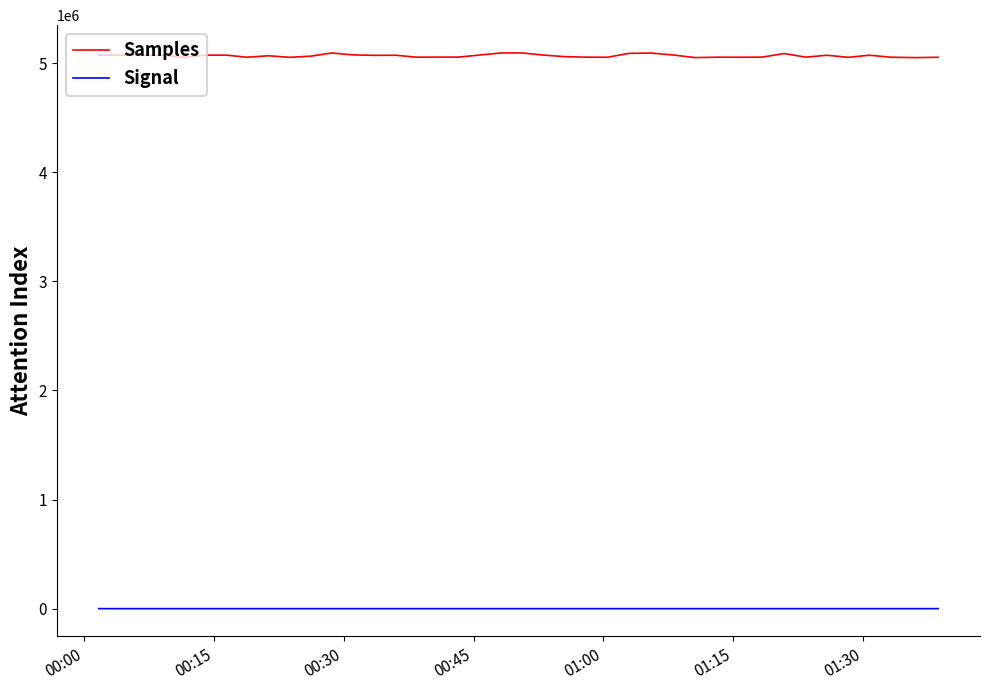

Which series has the largest total across all categories?

Samples